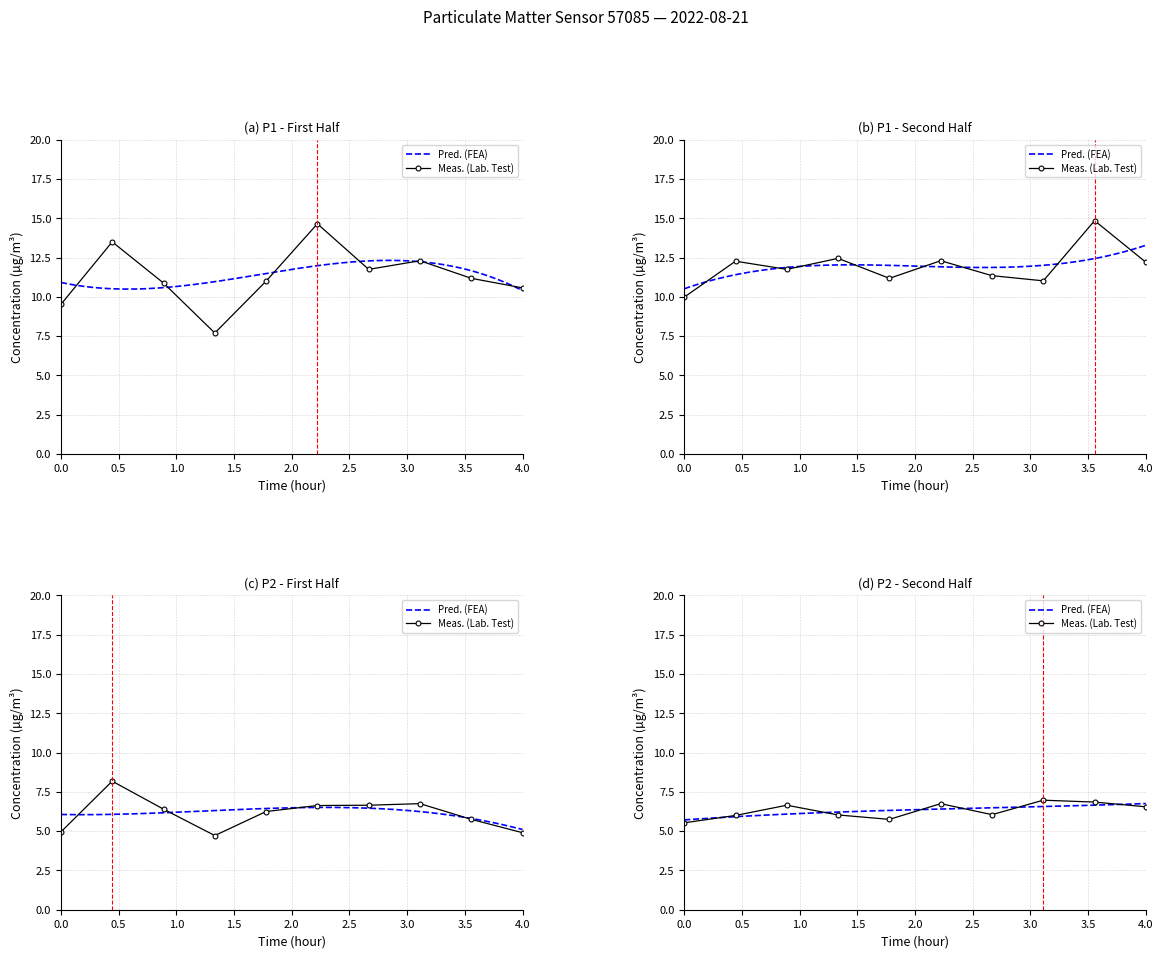

What is the sum of the P2 values at 01:00 and 04:00?

12.2